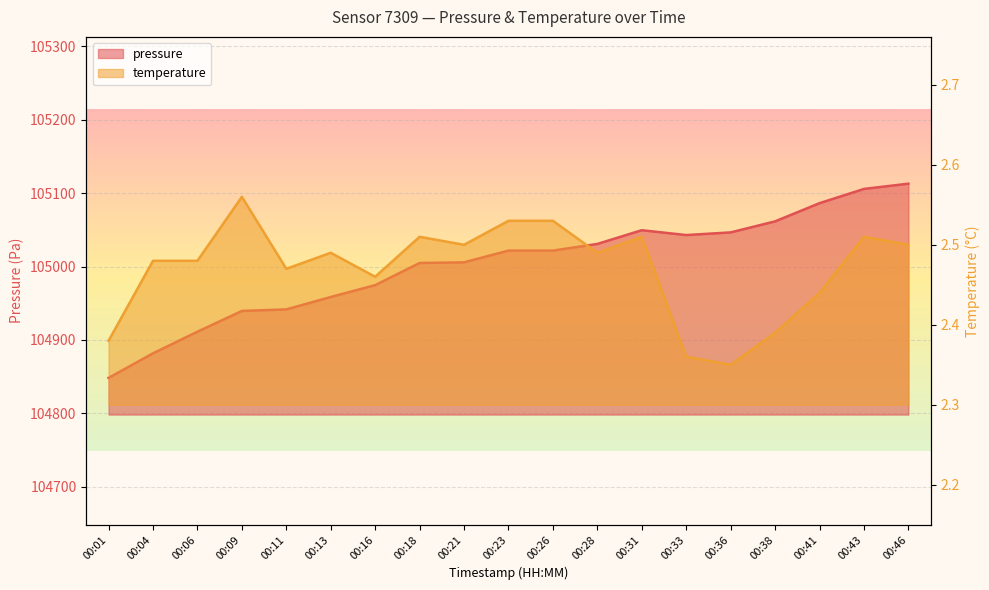

The value of temperature at 00:21 is 1.5. True or false?

False